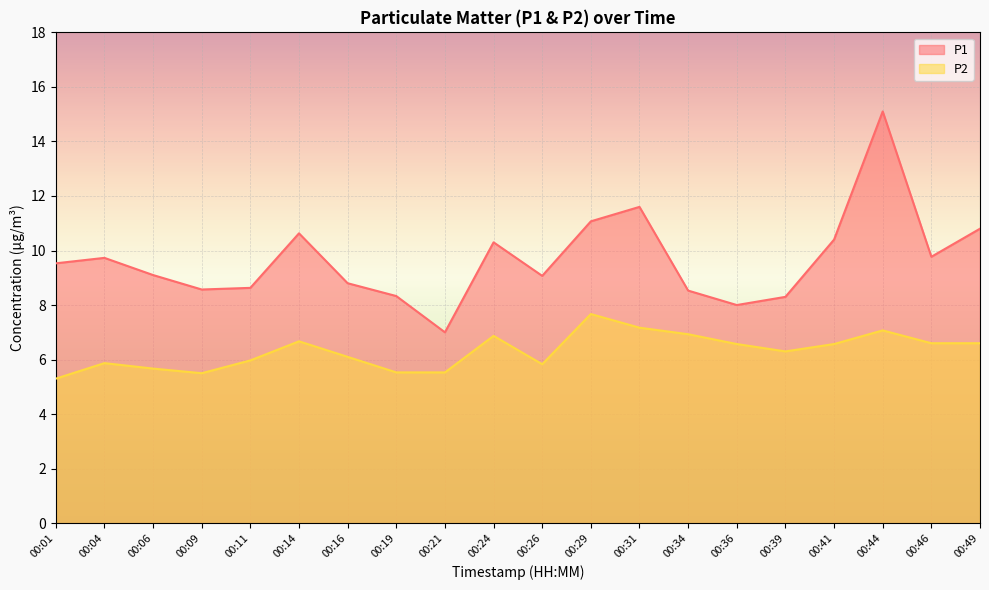

What is the value of the P2 point at the 12th from the left?

7.7